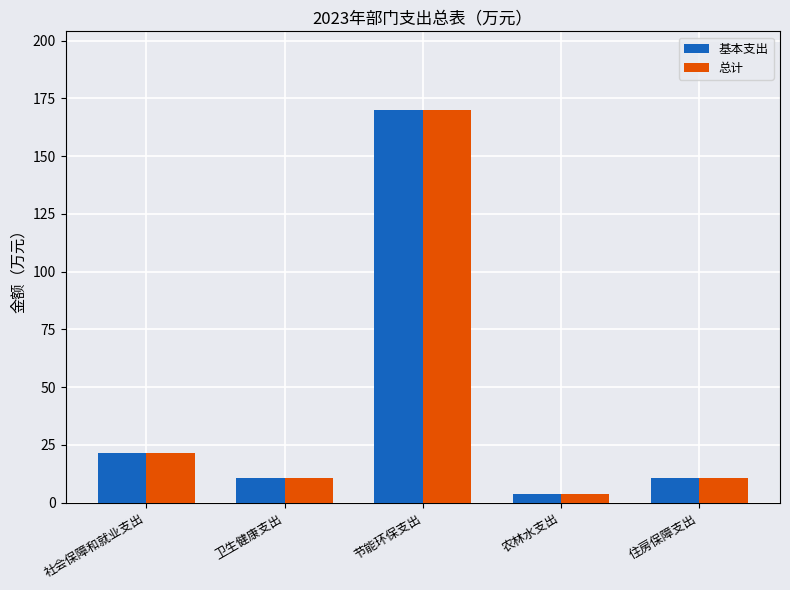

What is the sum of the 总计 values at 社会保障和就业支出 and 住房保障支出?

32.6